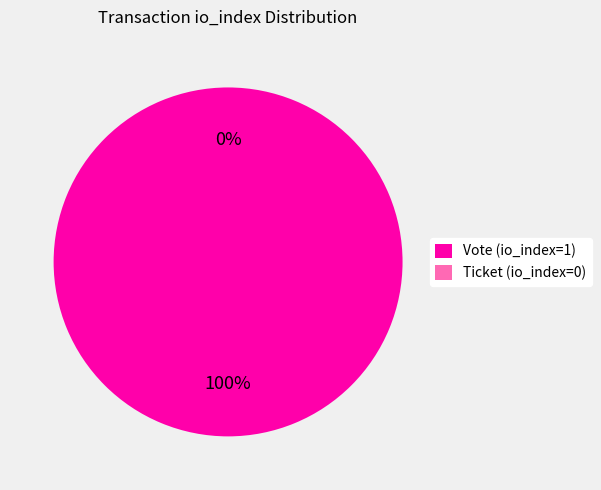

What is the largest slice in the pie chart?

Vote (io_index=1)